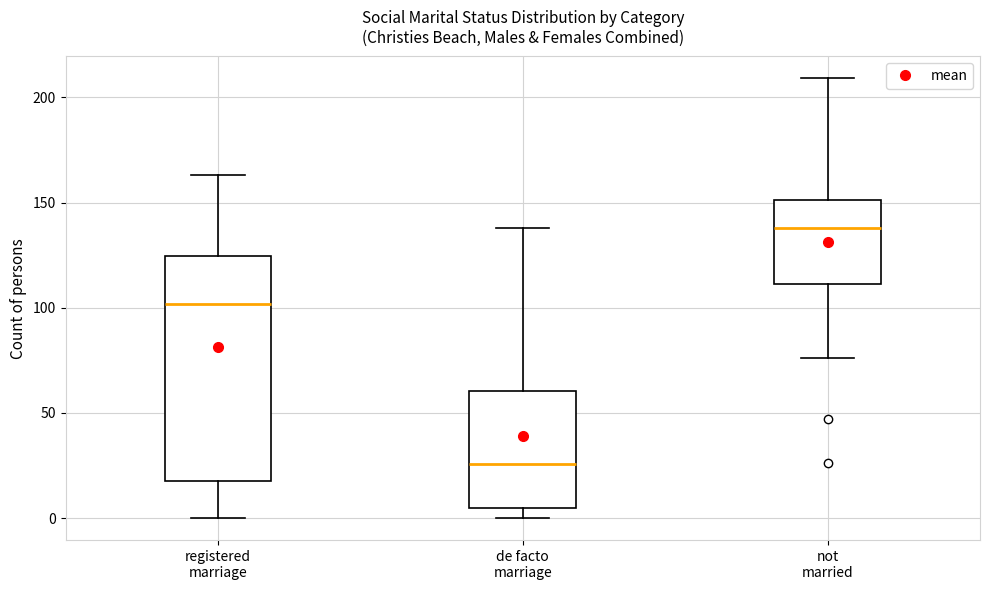

Reading left to right, transcribe this box plot: for each box, give where its median line is, the range the box spans, and where its two whiskers end, as read against the y-axis. The values are not printed on the chart, so give them approximately, as read against the axis.

registered marriage: median 100, box 20 to 125, whiskers 0 to 165
de facto marriage: median 25, box 5 to 60, whiskers 0 to 140
not married: median 140, box 110 to 150, whiskers 75 to 210